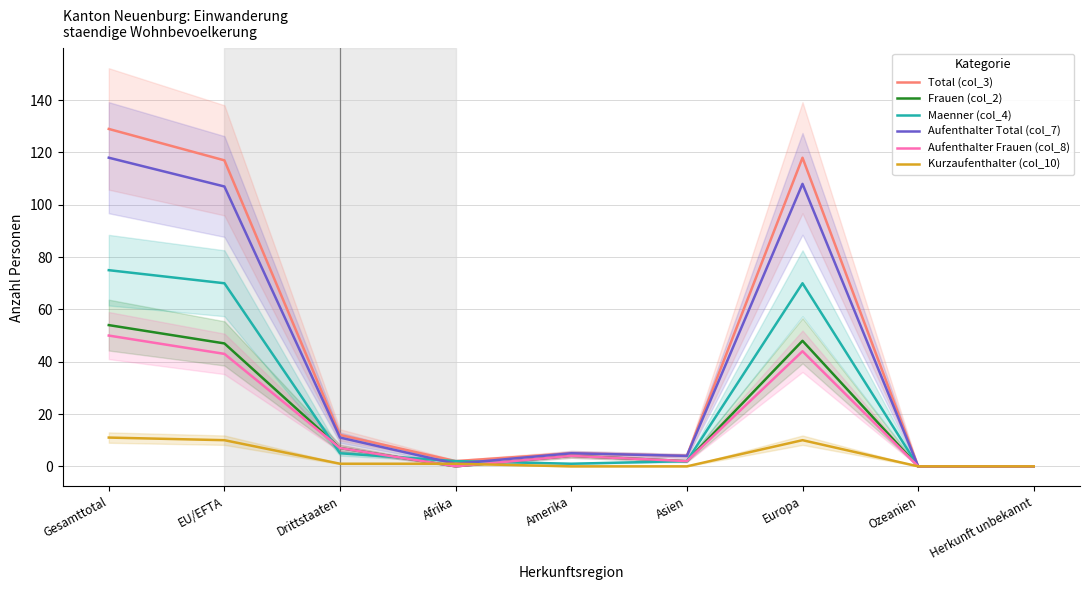

Reading left to right, transcribe all the data shown in this chart.

Total (col_3): 129	117	12	2	5	4	118	0	0
Frauen (col_2): 54	47	7	0	4	2	48	0	0
Maenner (col_4): 75	70	5	2	1	2	70	0	0
Aufenthalter Total (col_7): 118	107	11	1	5	4	108	0	0
Aufenthalter Frauen (col_8): 50	43	7	0	4	2	44	0	0
Kurzaufenthalter (col_10): 11	10	1	1	0	0	10	0	0